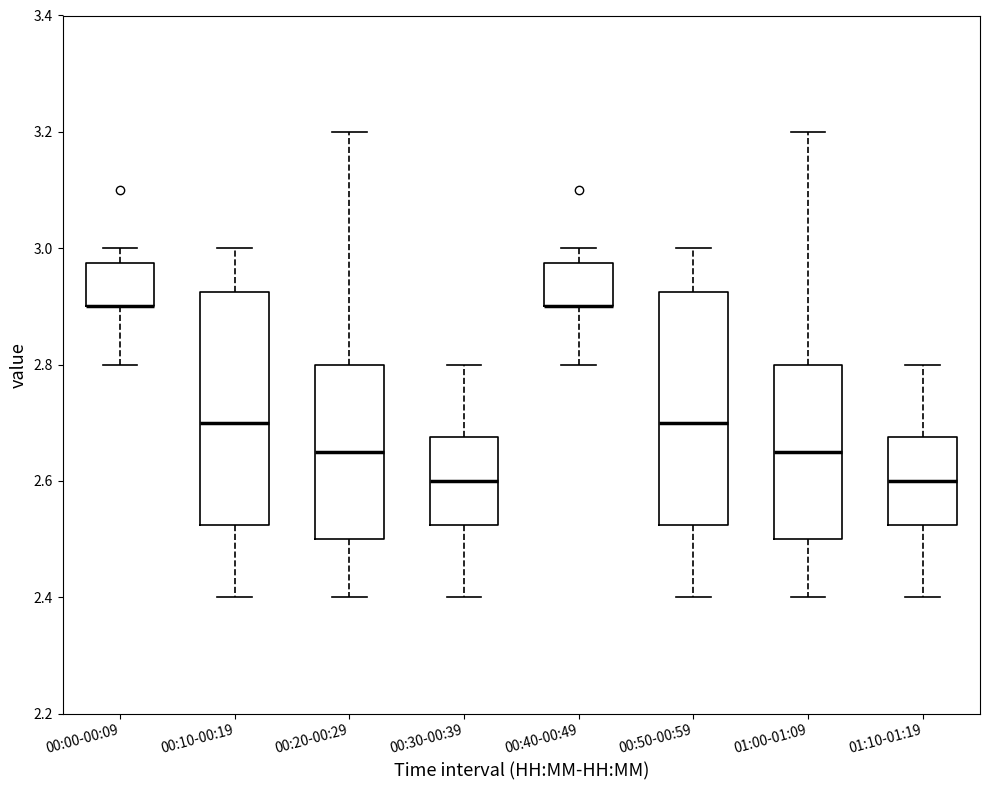

Reading left to right, read every box against the y-axis: the position of its median line, the range the box covers, and the ends of its whiskers. The values are not printed on the chart, so give them approximately, as read against the axis.

00:00-00:09: median 2.90 (drawn on the box's lower edge), box 2.90 to 2.98, whiskers 2.80 to 3.00
00:10-00:19: median 2.70, box 2.52 to 2.92, whiskers 2.40 to 3.00
00:20-00:29: median 2.66, box 2.50 to 2.80, whiskers 2.40 to 3.20
00:30-00:39: median 2.60, box 2.52 to 2.68, whiskers 2.40 to 2.80
00:40-00:49: median 2.90 (drawn on the box's lower edge), box 2.90 to 2.98, whiskers 2.80 to 3.00
00:50-00:59: median 2.70, box 2.52 to 2.92, whiskers 2.40 to 3.00
01:00-01:09: median 2.66, box 2.50 to 2.80, whiskers 2.40 to 3.20
01:10-01:19: median 2.60, box 2.52 to 2.68, whiskers 2.40 to 2.80